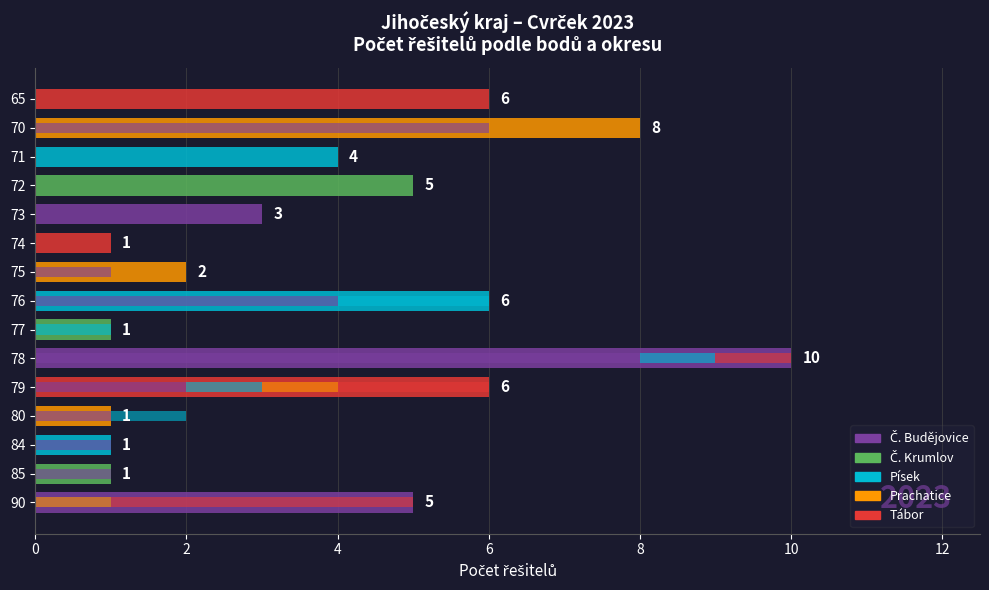

Count the number of categories in the chart.

15